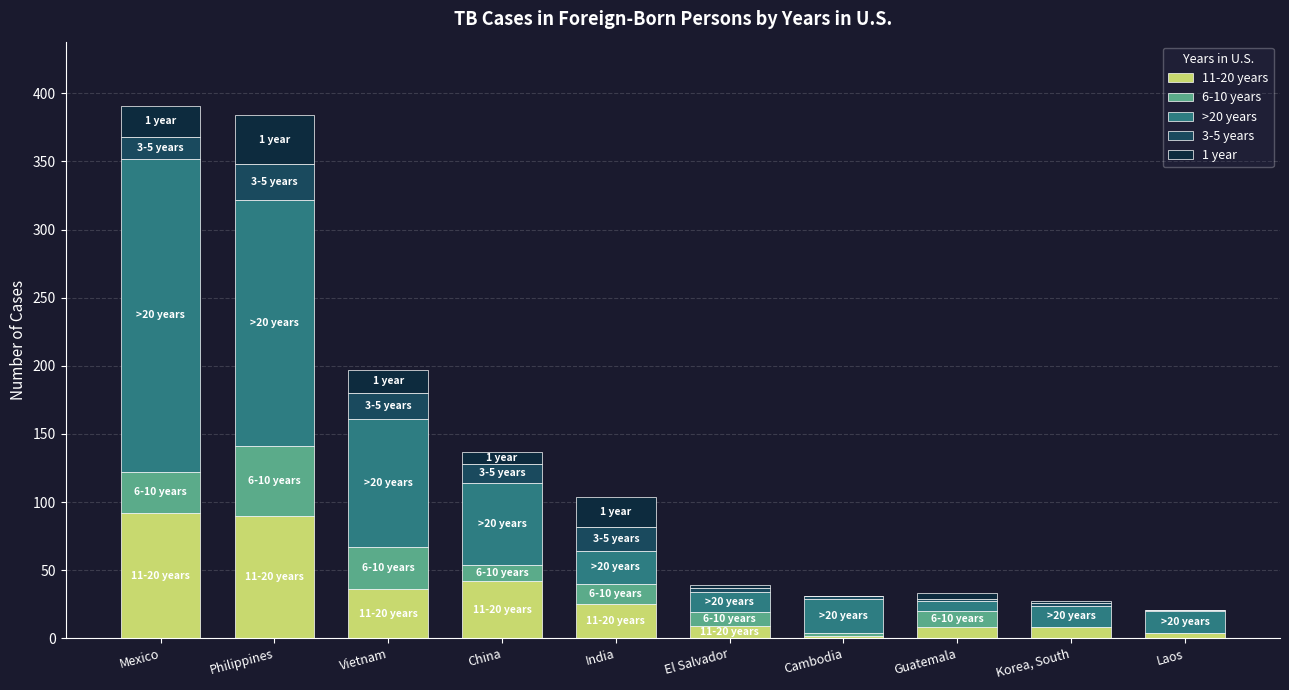

How many data points does each series have?

10